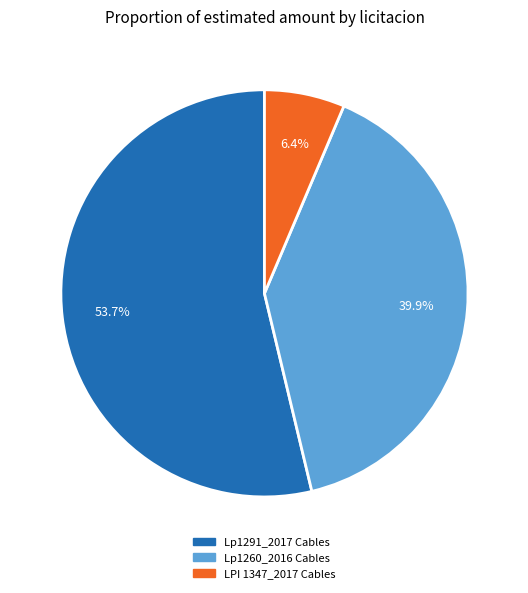

Approximately how many times larger is the value at Lp1260_2016 Cables compared to LPI 1347_2017 Cables?

6.2